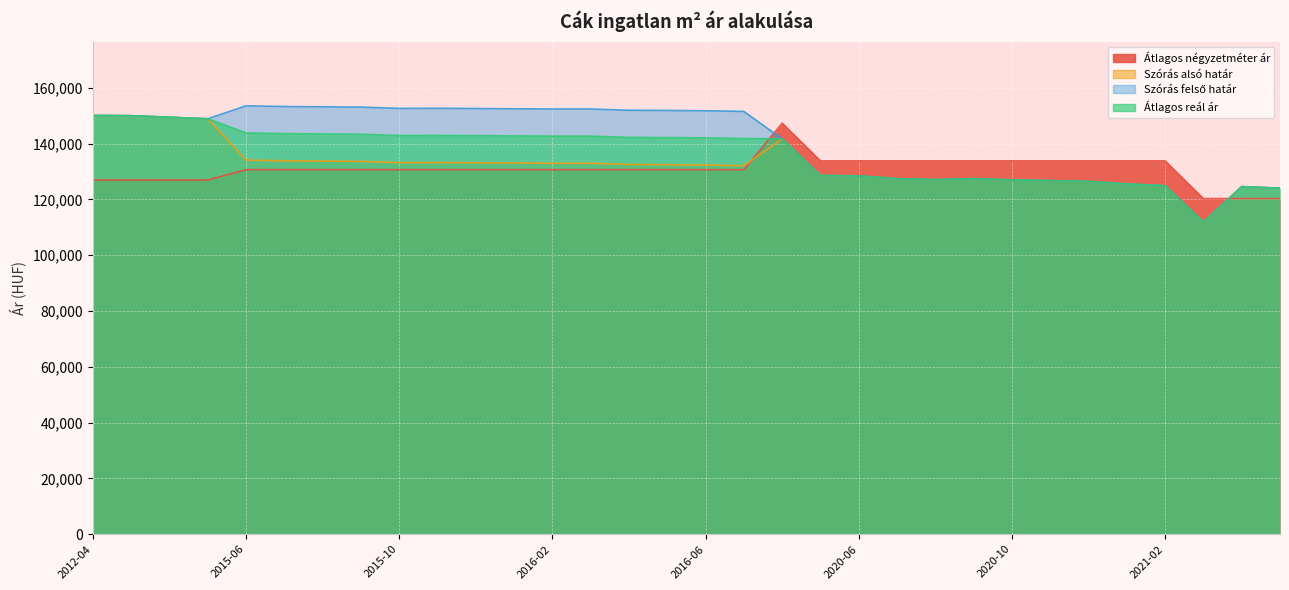

What is the highest value of the Szórás alsó határ series?

150049